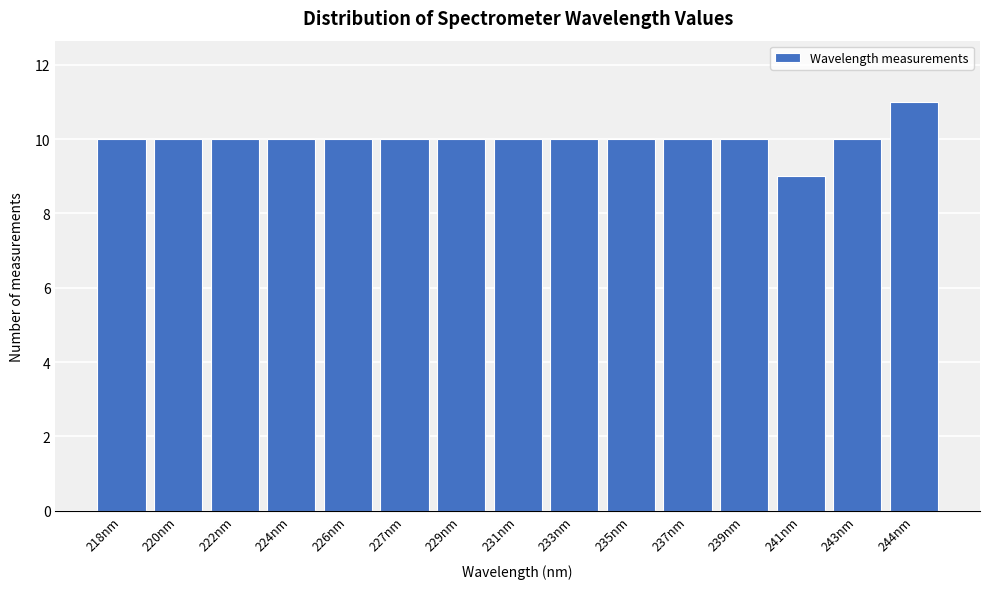

Reading left to right, list all the values displayed in this chart.

10	10	10	10	10	10	10	10	10	10	10	10	9	10	11